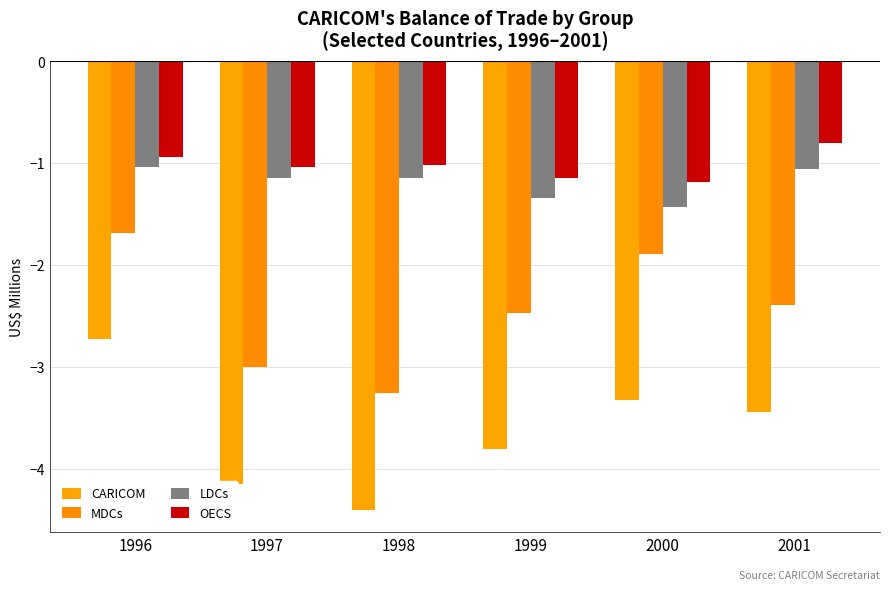

What is the spread (max minus min) of values at 2001?

2.6